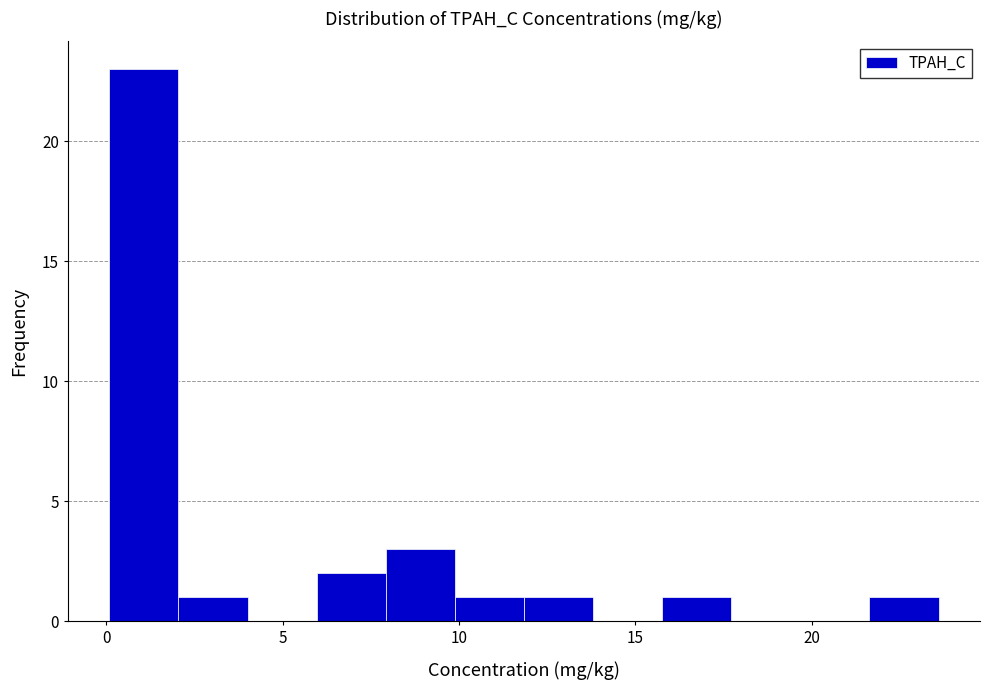

Around what value on the x-axis is the tallest bar? Give the approximate position of its centre, as read against the axis.

1.0